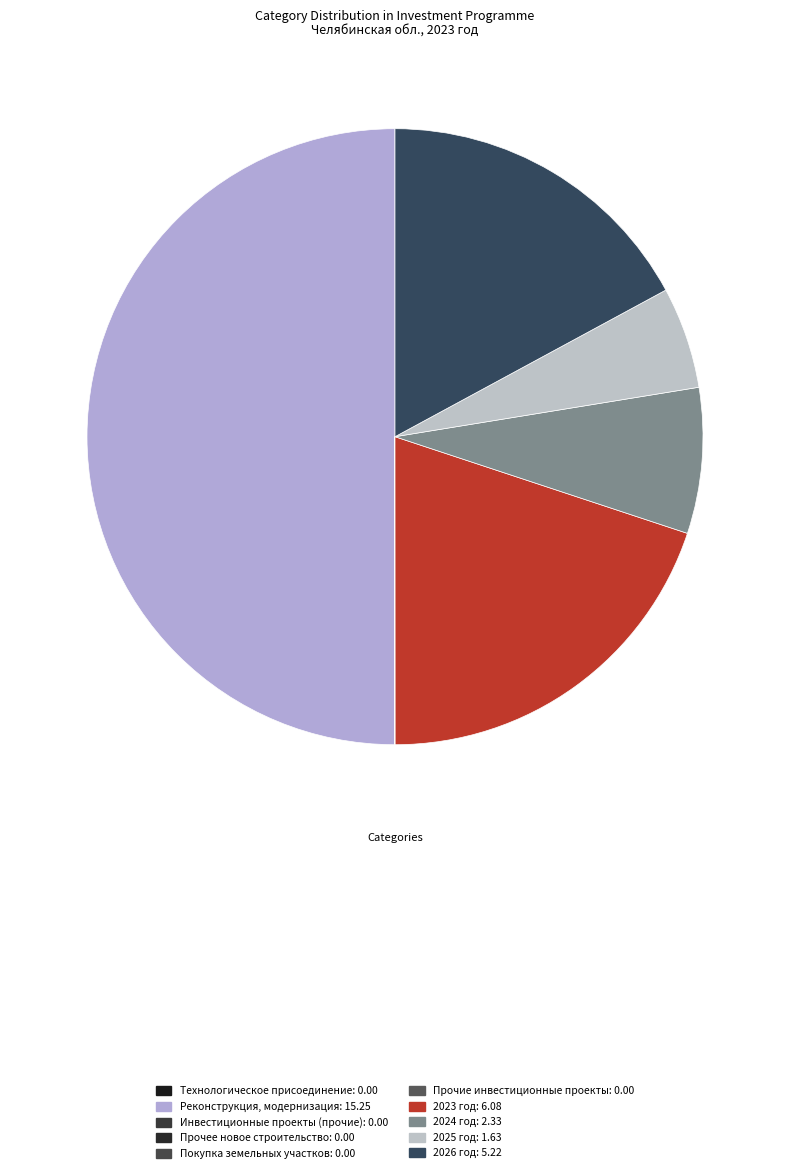

How many slices are in this pie chart?

10